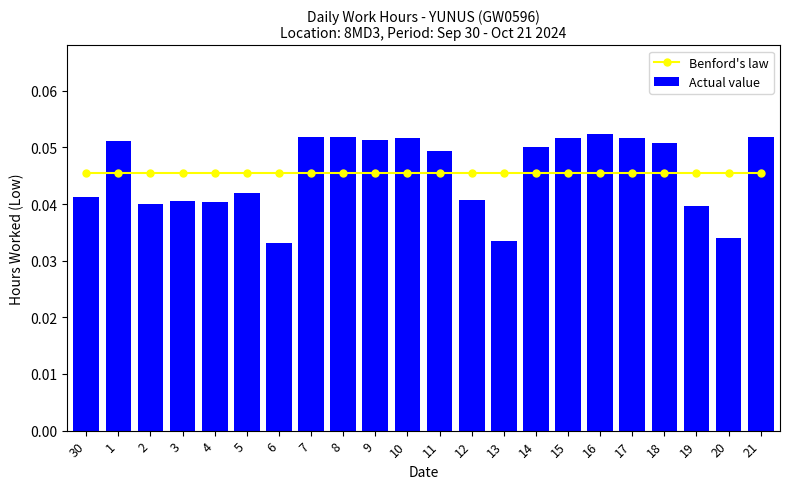

Rank the categories by Actual value value from lowest to highest.

6, 13, 20, 19, 2, 4, 3, 12, 30, 5, 11, 14, 18, 1, 9, 15, 17, 10, 7, 8, 21, 16